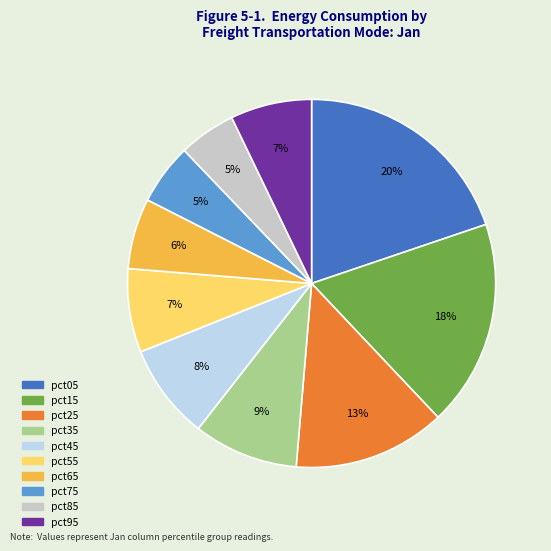

The pct15 slice represents 11% of the pie. True or false?

False